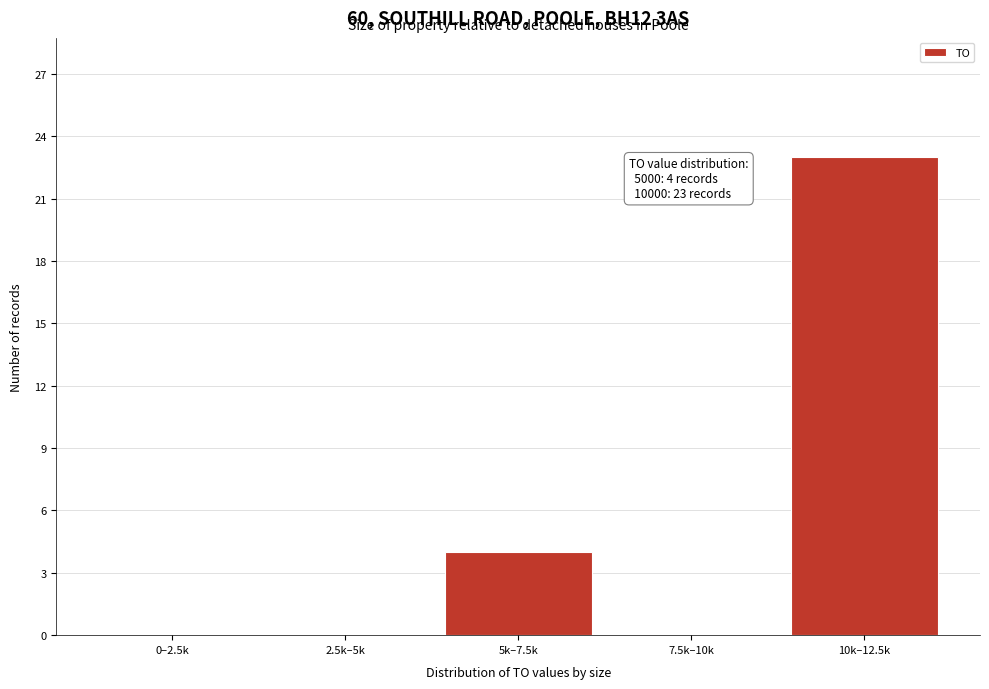

Reading right to left, what are all the values shown in this chart?

10k–12.5k=23	7.5k–10k=0	5k–7.5k=4	2.5k–5k=0	0–2.5k=0